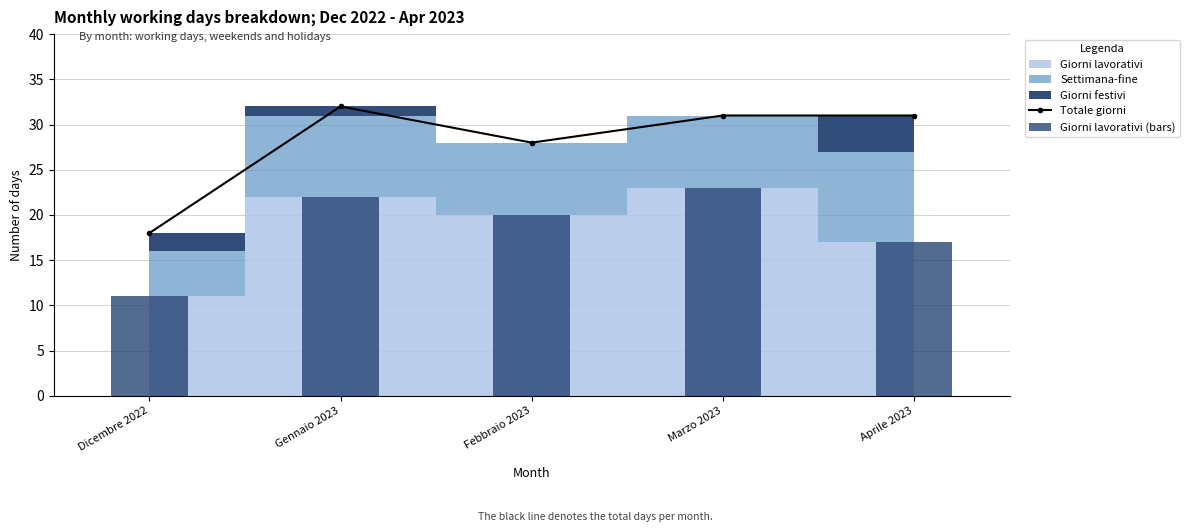

True or false: Giorni lavorativi (bars) has a value of 32 at Marzo 2023.

False